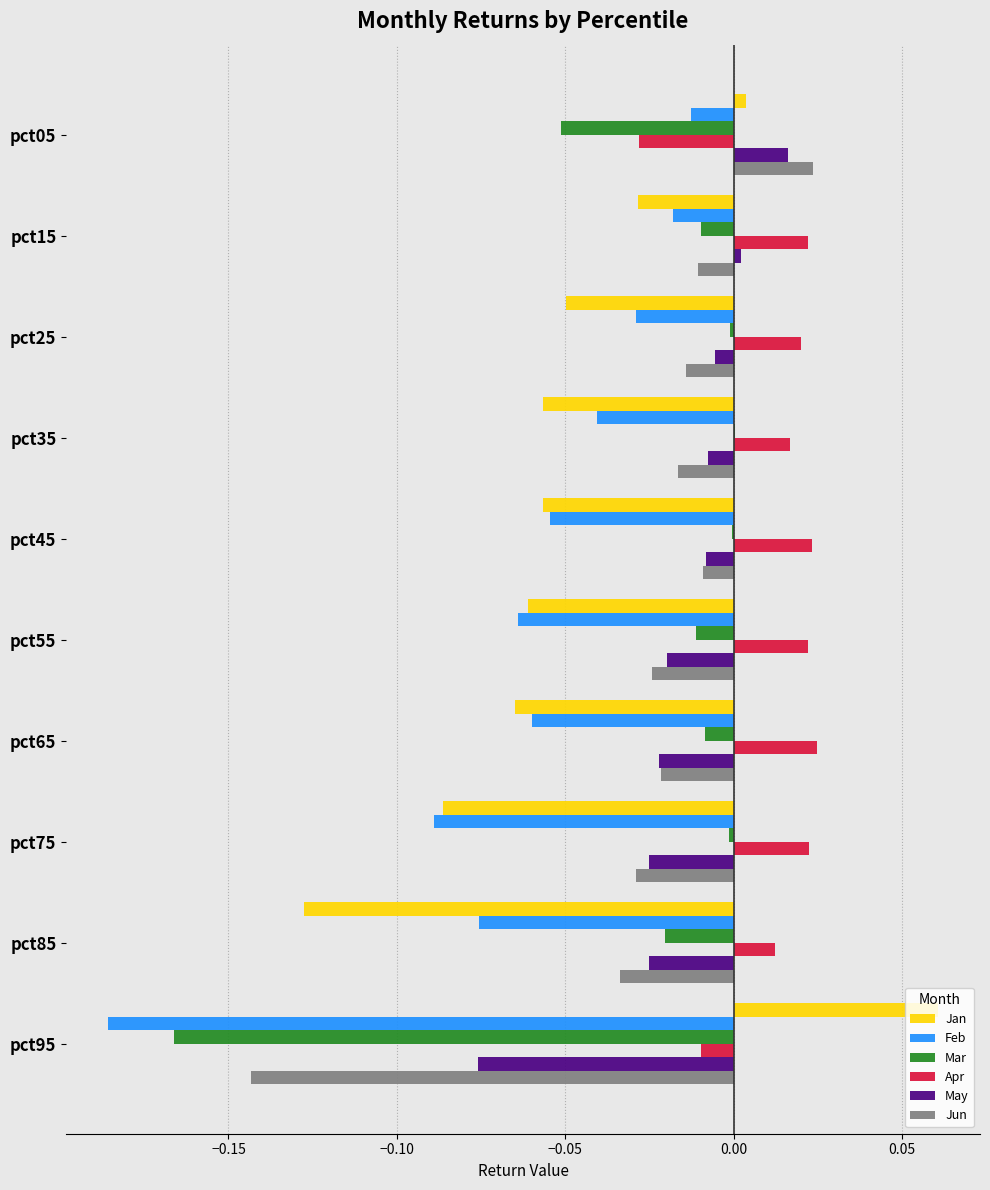

Is the value of Jan at pct75 greater than the value of May at pct95?

No